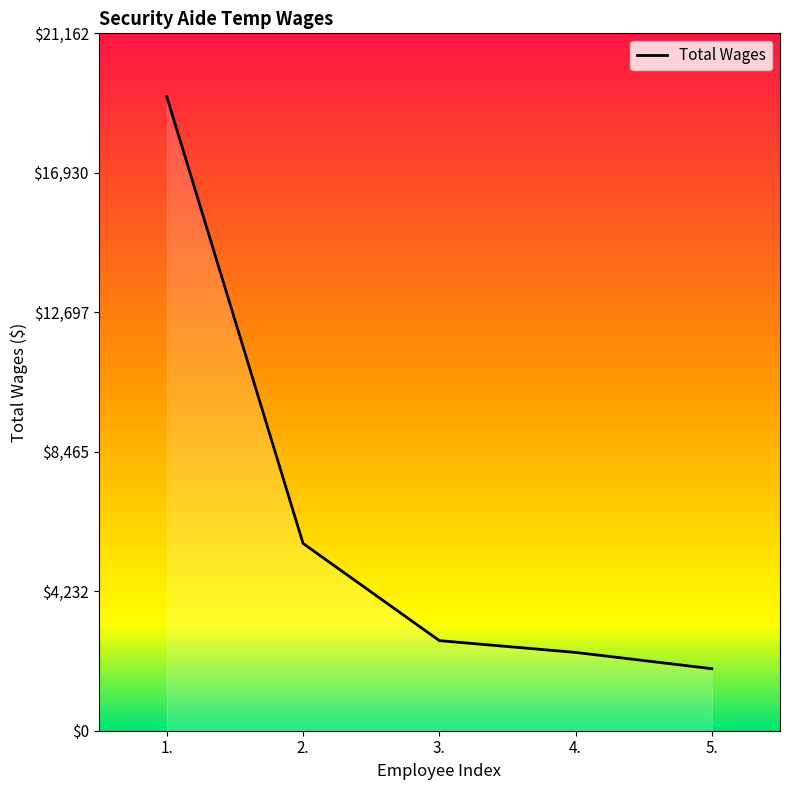

Reading right to left, list all the values displayed in this chart.

1882	2376	2734	5684	19239